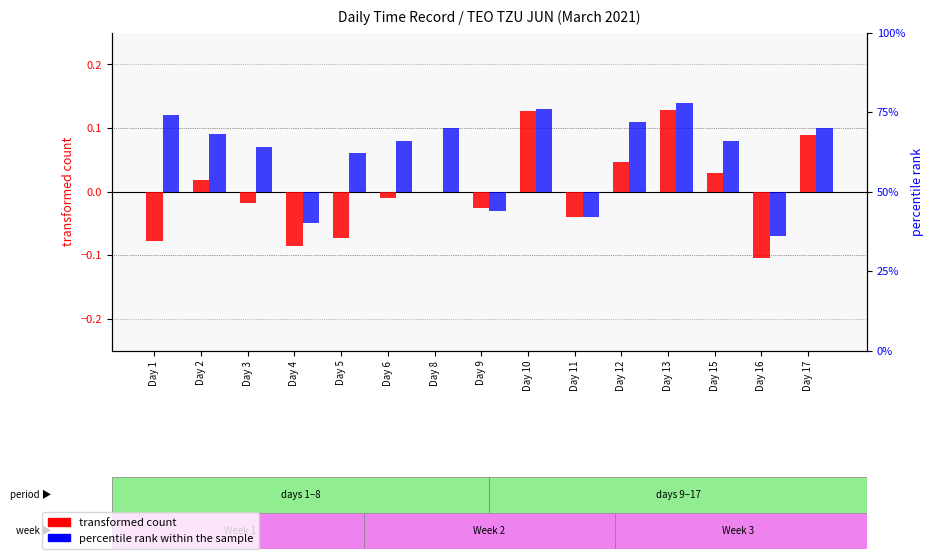

Where does the percentile rank within the sample series first go above 0?

Day 1